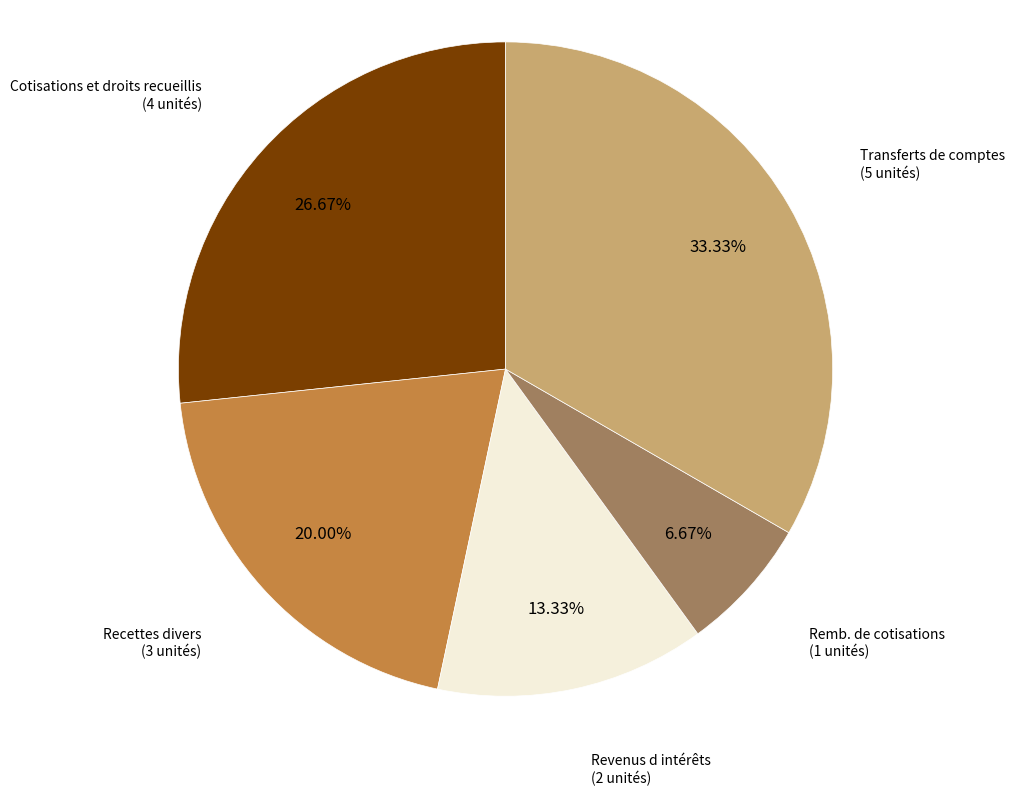

Does any single category account for the majority?

No